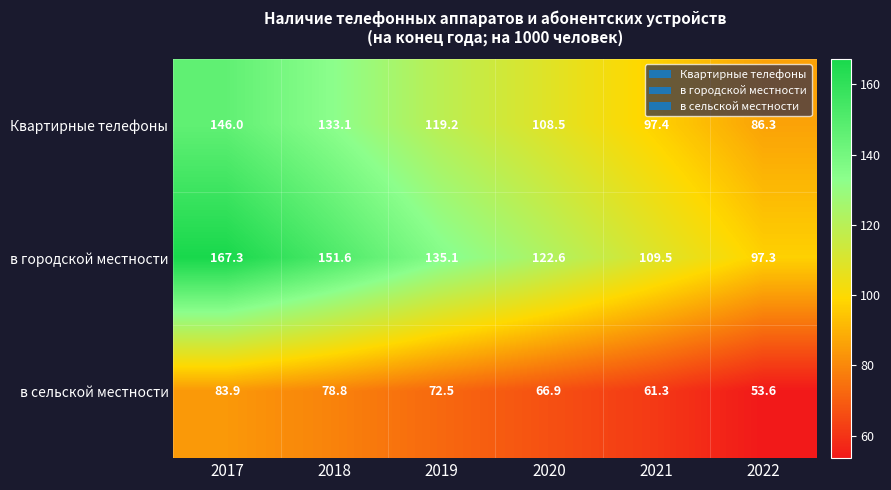

How many categories are shown in the chart?

6